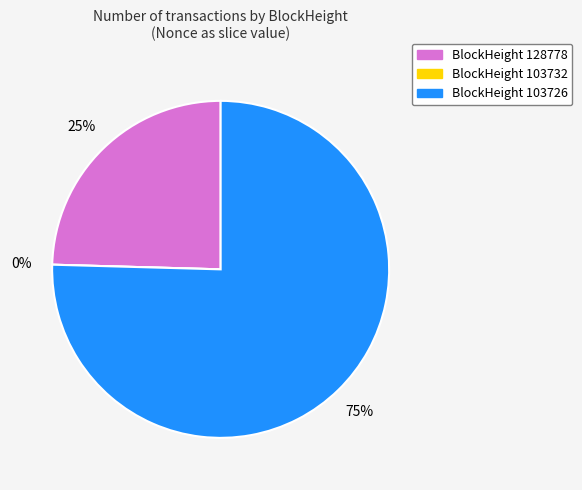

How many slices are in this pie chart?

3